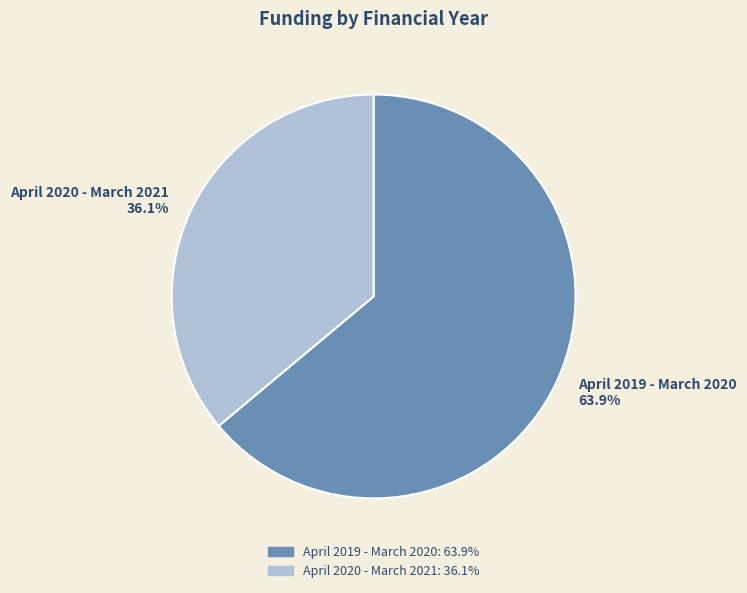

The April 2020 - March 2021 slice represents 43% of the pie. True or false?

False